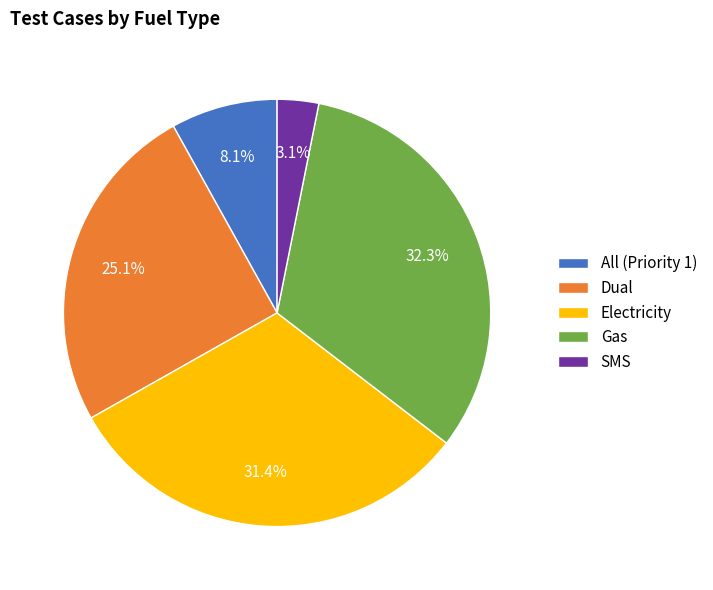

What is the total percentage of All (Priority 1) and Electricity?

39.5%